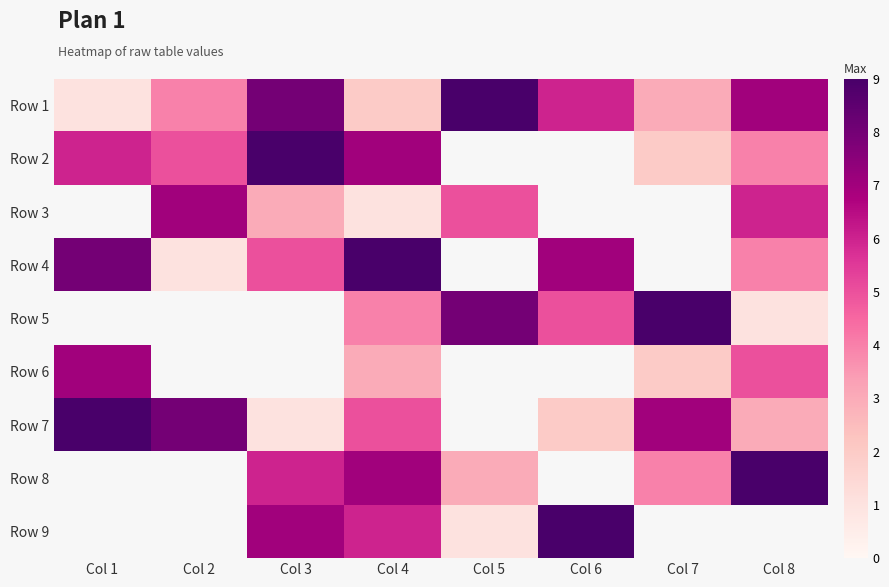

Is the value of Row 7 at Col 4 greater than the value of Row 4 at Col 5?

No